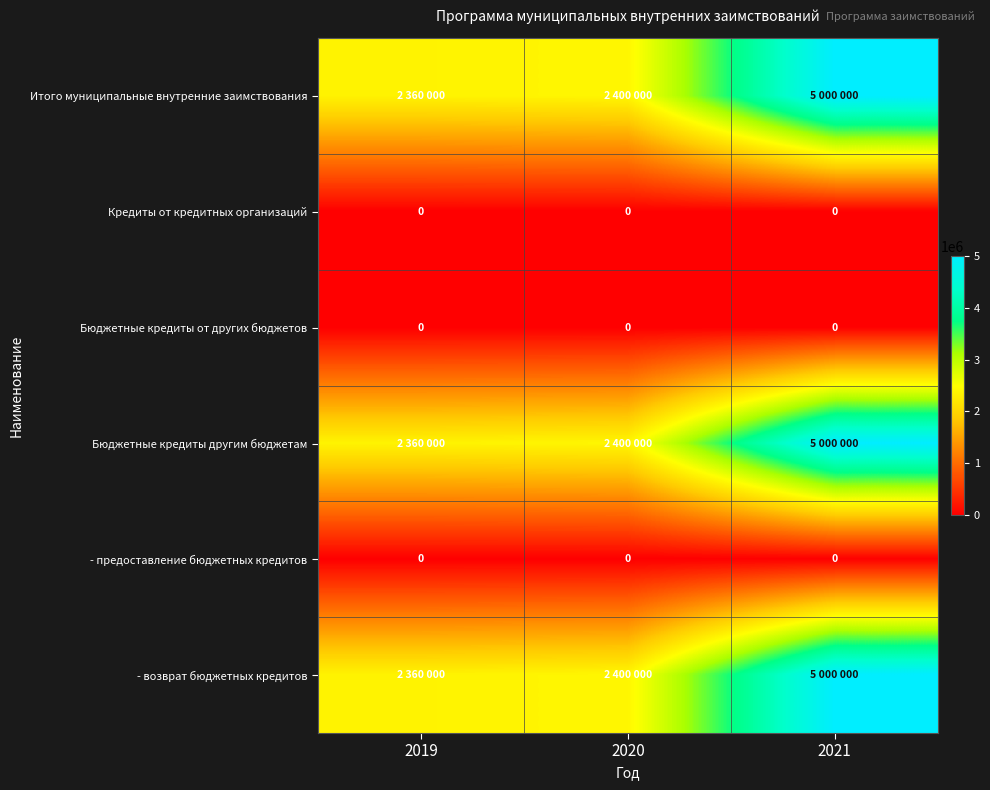

What is the difference between the Бюджетные кредиты другим бюджетам values at 2021 and 2019?

2640000